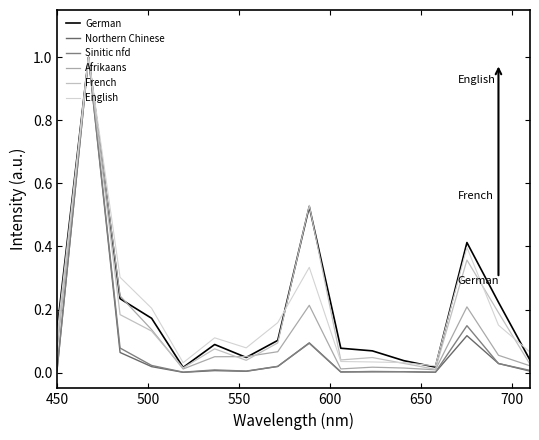

At which category does the chart reach its minimum across all series?

650